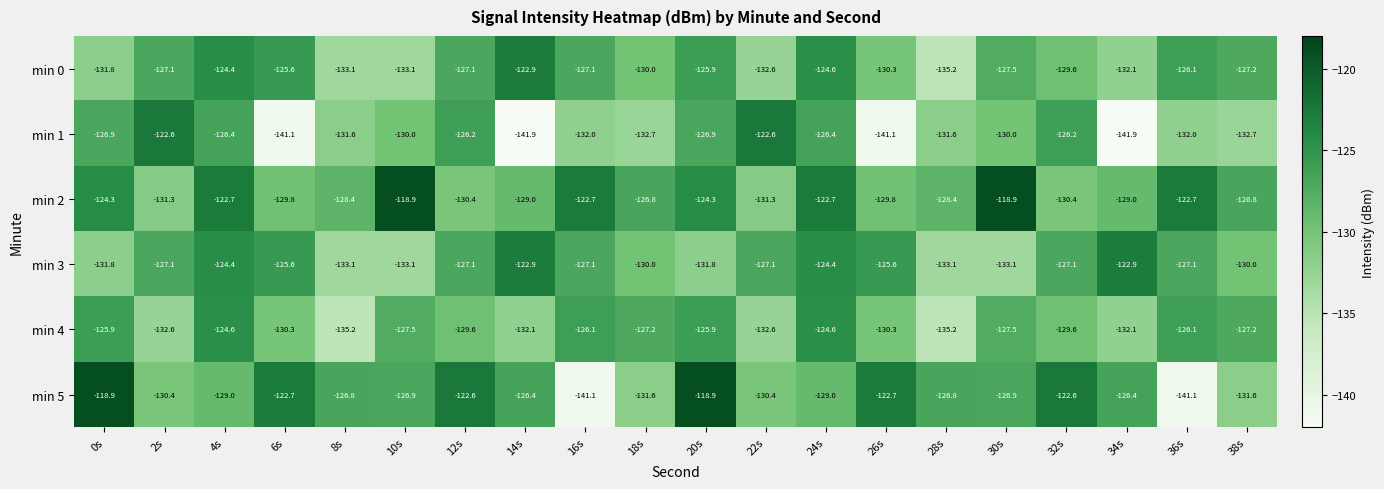

What value does the min 1 series have at 22s?

-122.6